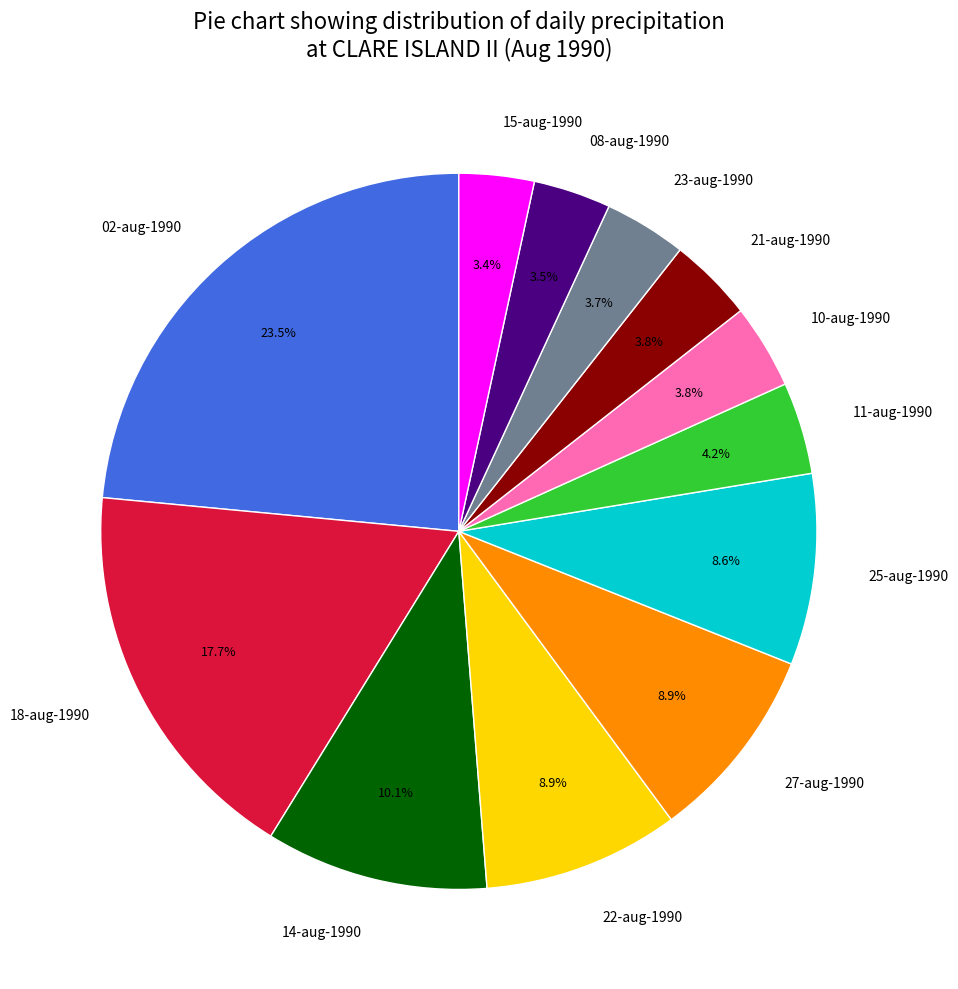

Does 02-aug-1990 account for over 50% of the chart?

No